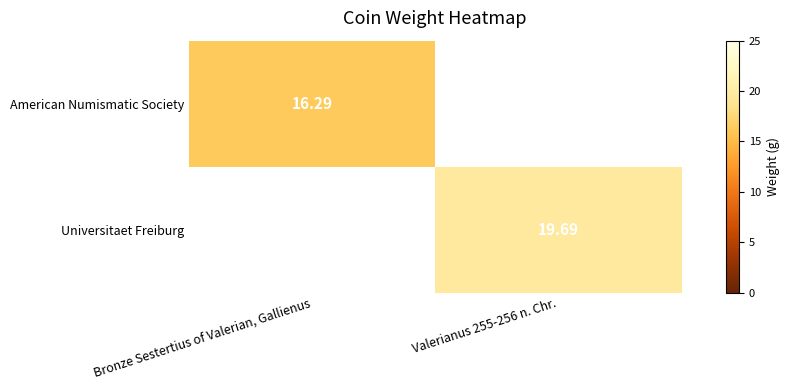

How many data points in American Numismatic Society are above 16?

1